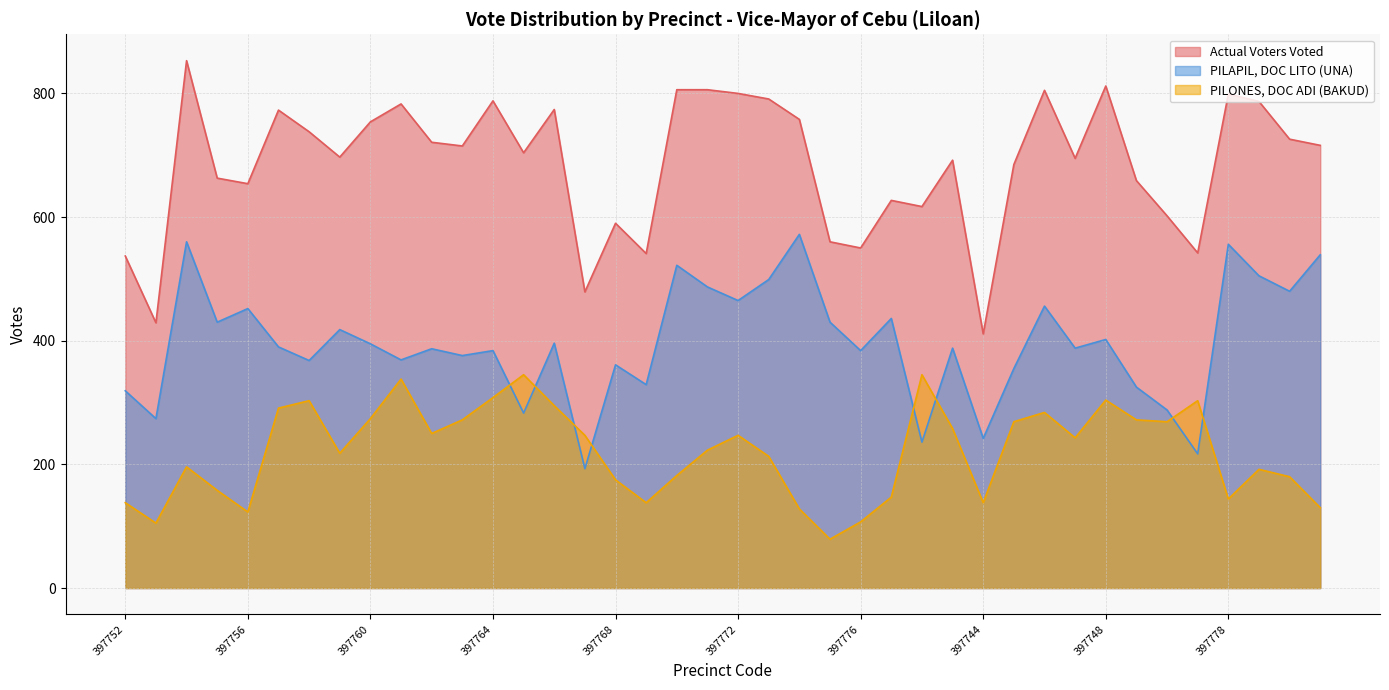

What is the value of the PILONES, DOC ADI (BAKUD) point at the 11th from the left?

250